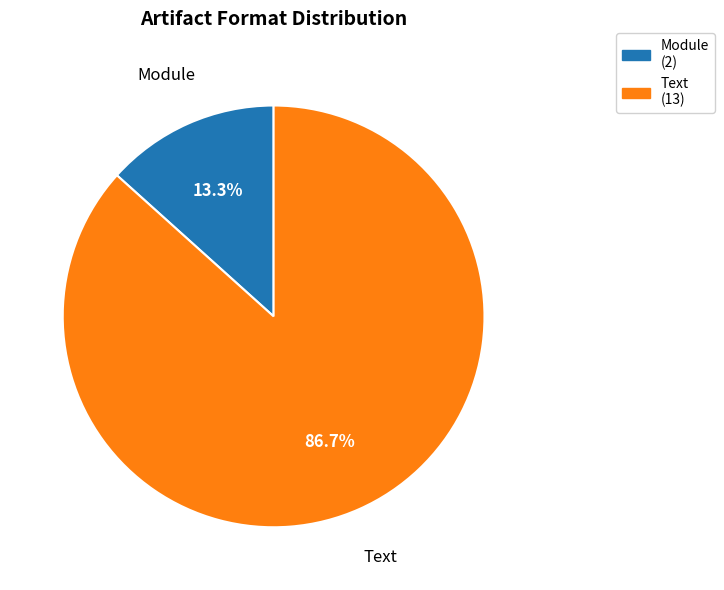

Which category has the smallest portion of the pie?

Module